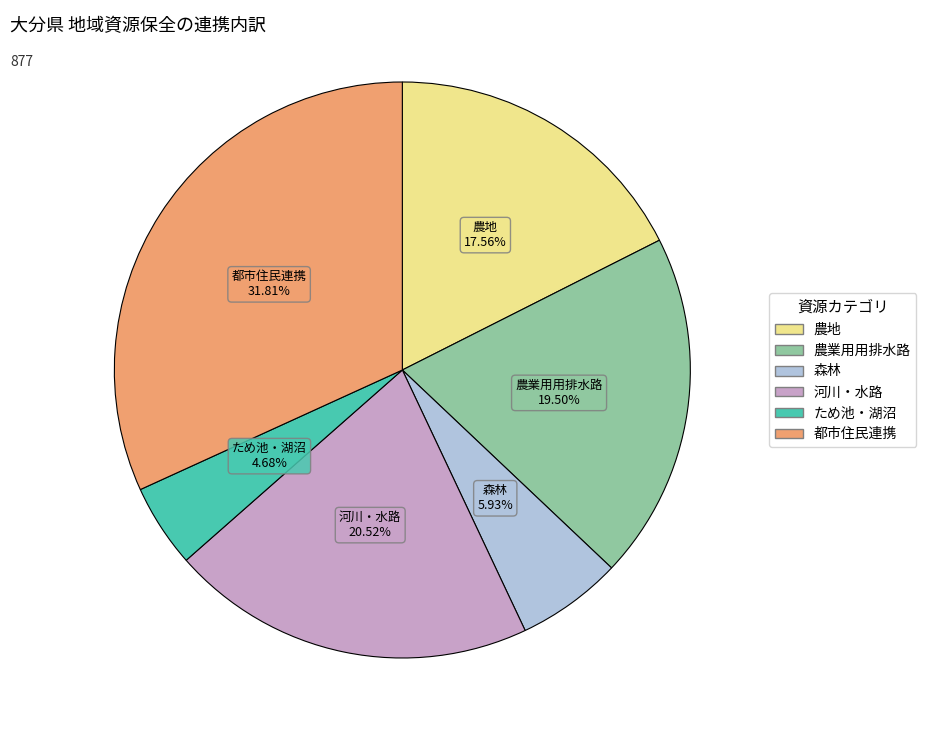

Is there any slice that represents more than half of the pie?

No